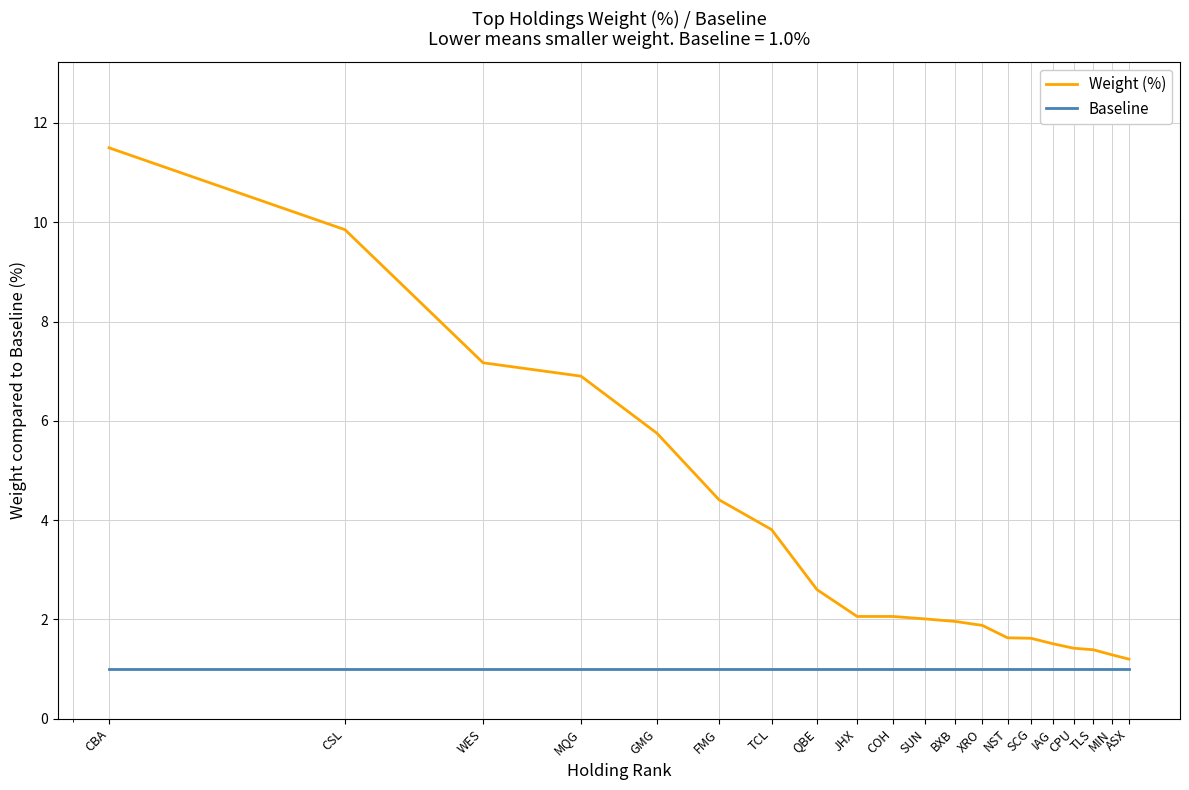

Which series has the largest total across all categories?

Weight (%)